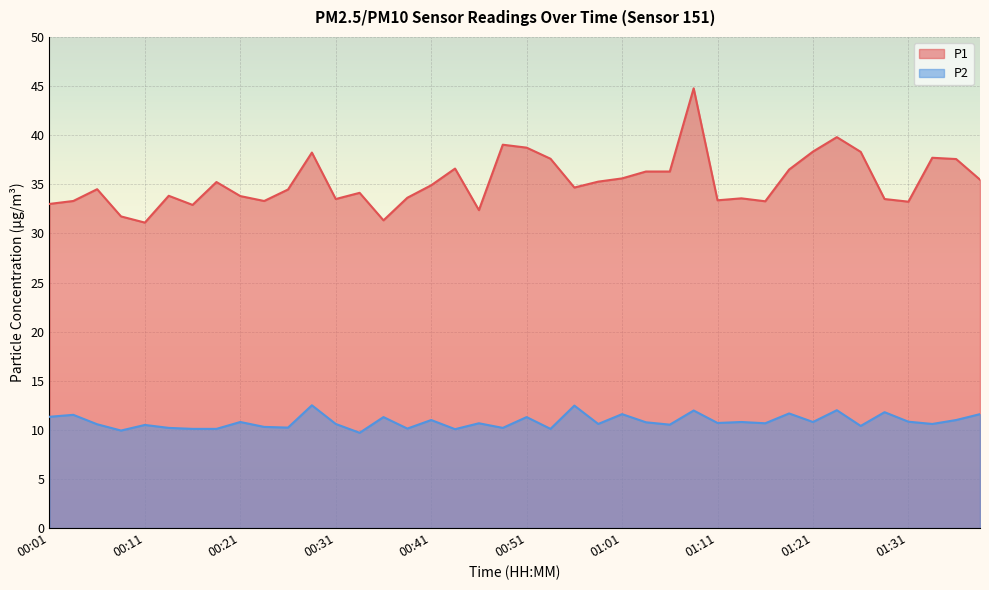

Rank the series by their average value, from highest to lowest.

P1, P2